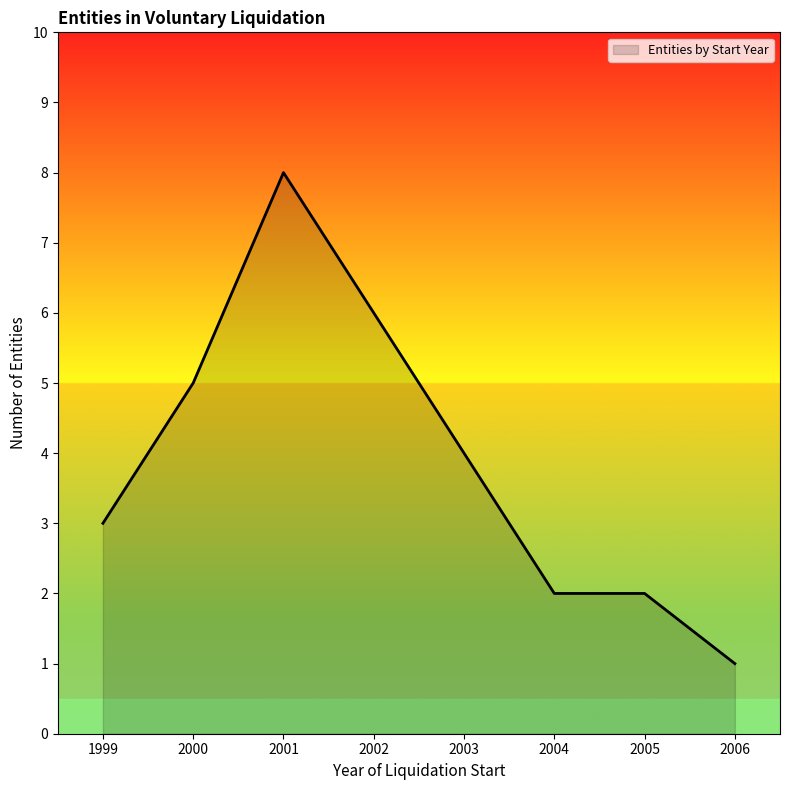

Read the value at 2000.

5